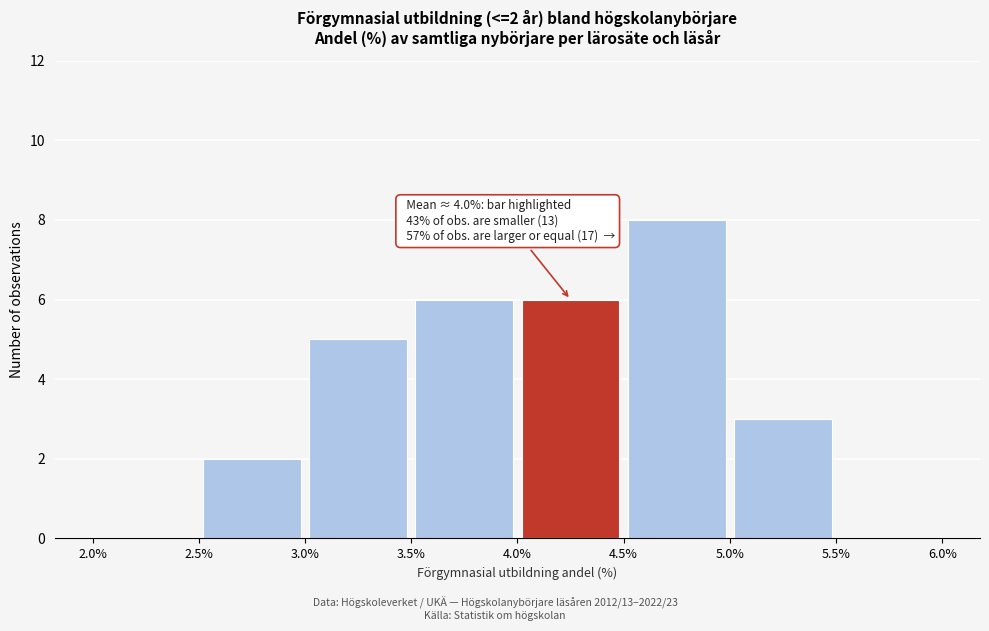

Over which range of the x-axis is the bar tallest?

4.5% to 5.0%